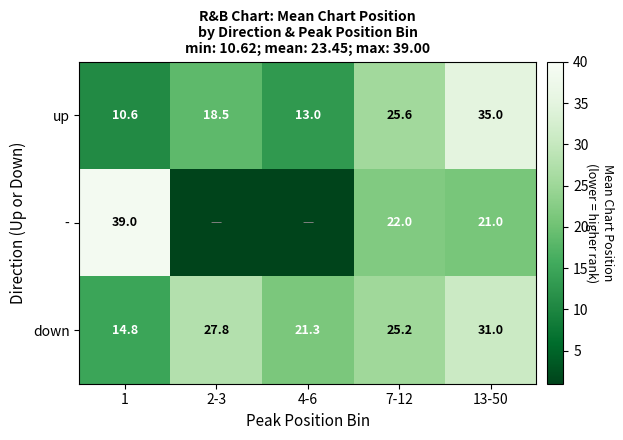

Rank the series at 13-50 from highest to lowest value.

up, down, -